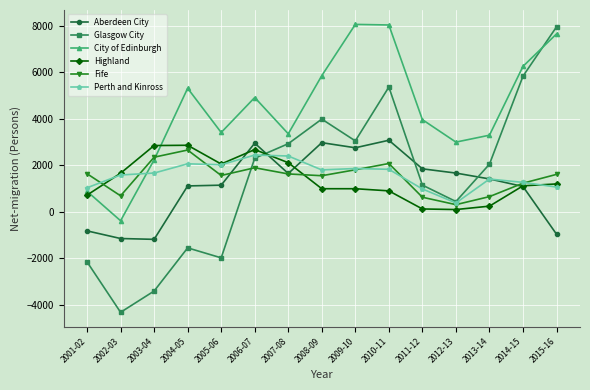

At which label does City of Edinburgh first exceed 3966?

2004-05